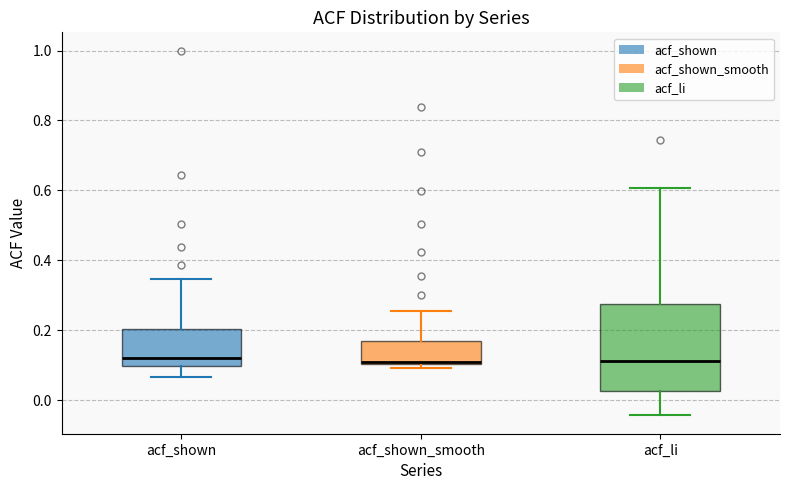

Where does the upper whisker of the box for acf_shown end on the y-axis? The values are not printed on the chart, so give them approximately, as read against the axis.

0.34